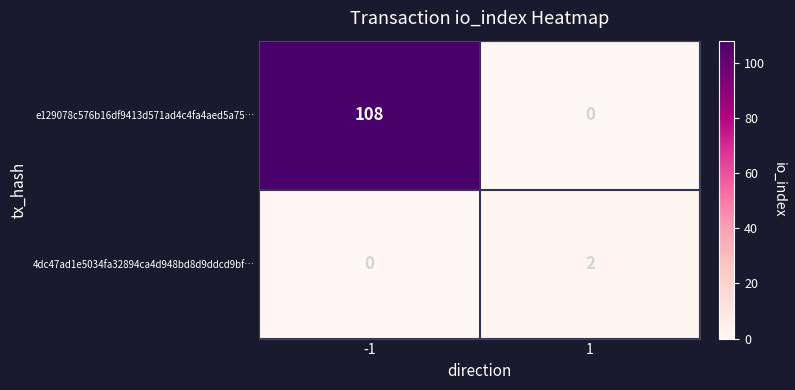

The value of e129078c576b16df9413d571ad4c4fa4aed5a75… at 1 is 0. True or false?

True